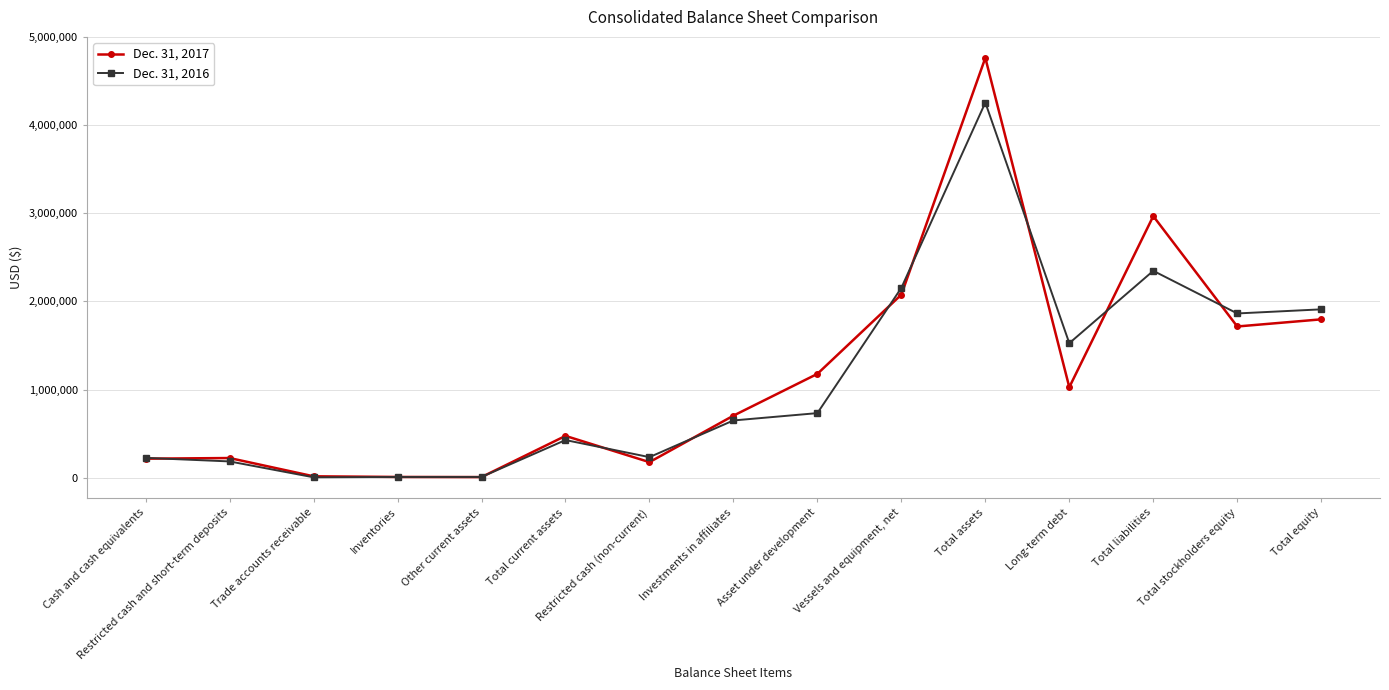

Which series has the largest range (max minus min)?

Dec. 31, 2017